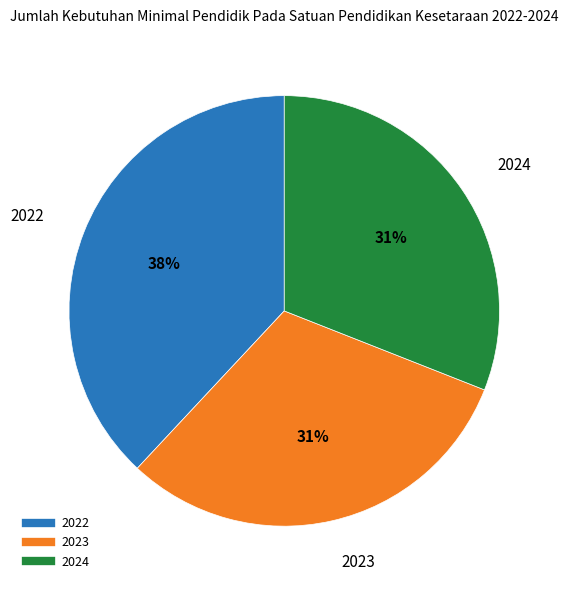

The 2024 slice represents 42% of the pie. True or false?

False